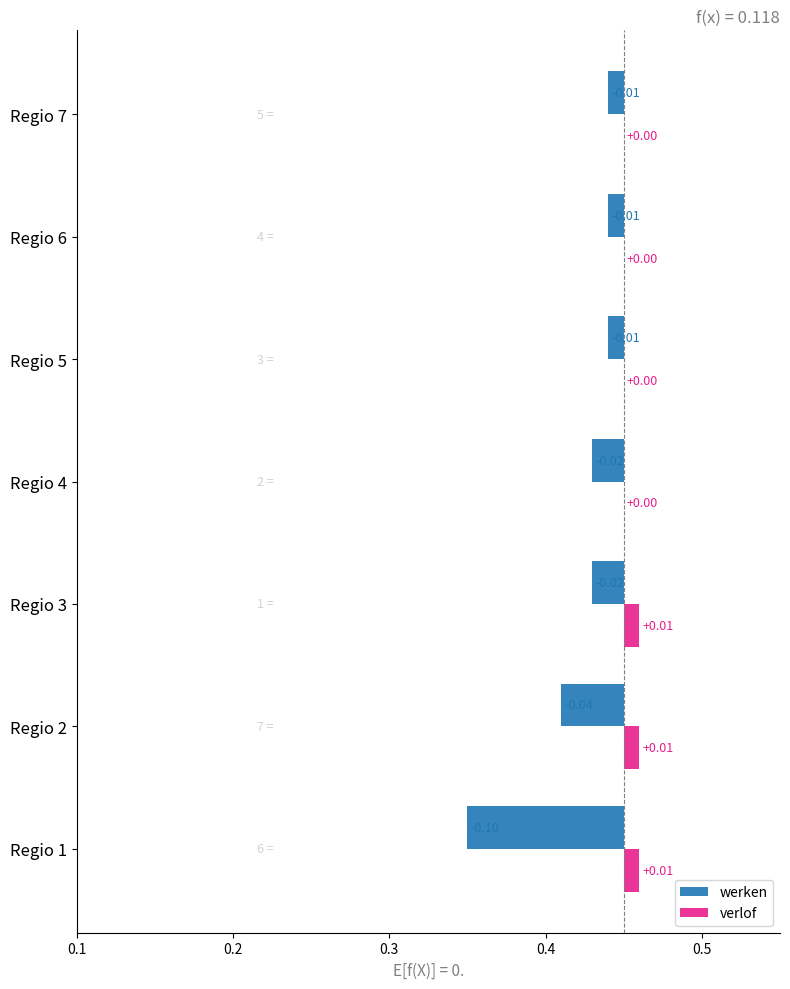

Which series has the largest range (max minus min)?

werken